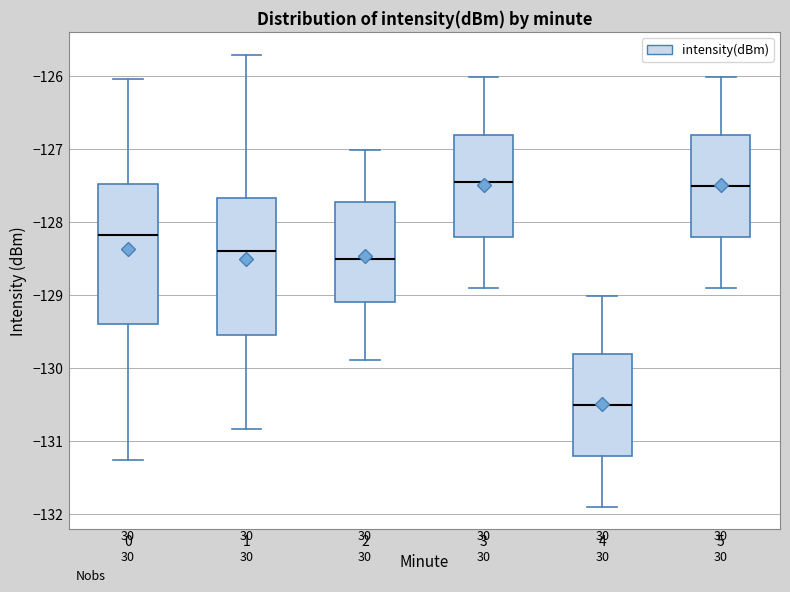

Reading left to right, read every box against the y-axis: the position of its median line, the range the box covers, and the ends of its whiskers. The values are not printed on the chart, so give them approximately, as read against the axis.

0: median -128.2, box -129.4 to -127.5, whiskers -131.3 to -126.0
1: median -128.4, box -129.6 to -127.7, whiskers -130.8 to -125.7
2: median -128.5, box -129.1 to -127.7, whiskers -129.9 to -127.0
3: median -127.5, box -128.2 to -126.8, whiskers -128.9 to -126.0
4: median -130.5, box -131.2 to -129.8, whiskers -131.9 to -129.0
5: median -127.5, box -128.2 to -126.8, whiskers -128.9 to -126.0